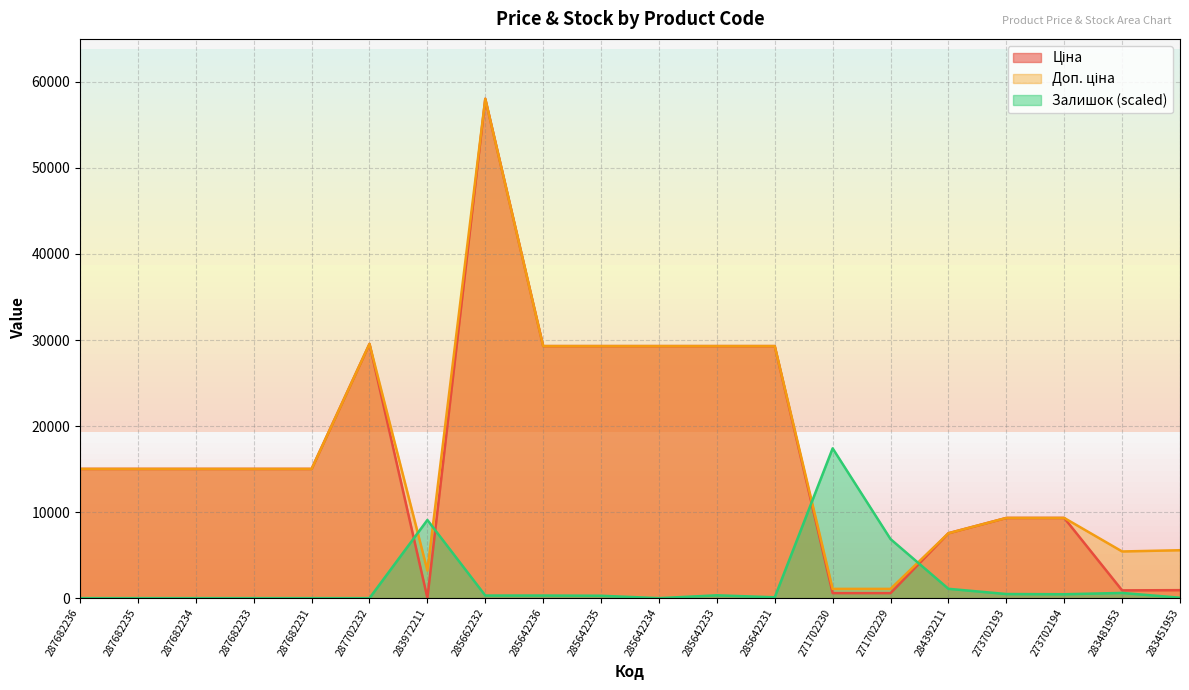

Between 285642235 and 285642234, which is larger?

285642235